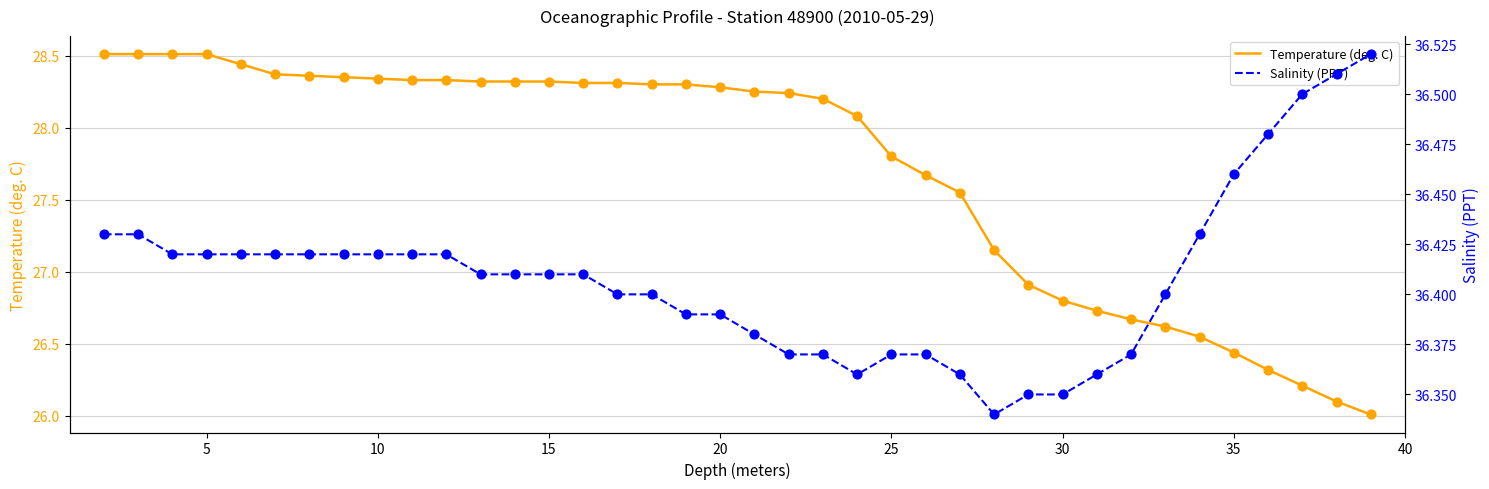

At how many categories does at least one series exceed 34?

38